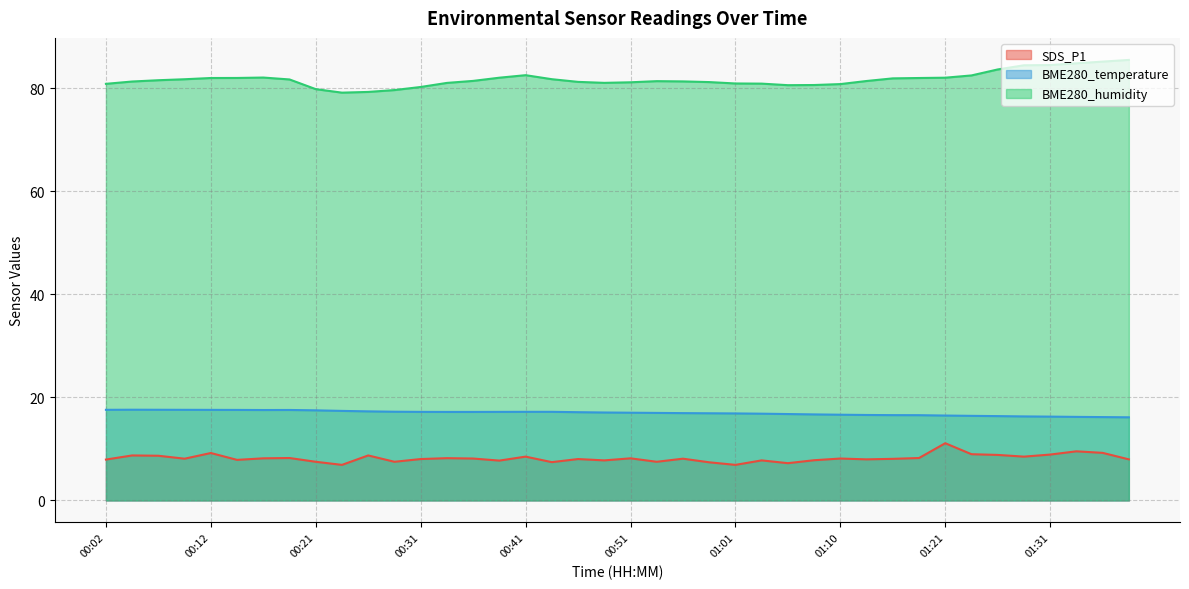

Reading left to right, transcribe all the data shown in this chart.

SDS_P1: 00:02=7.9	00:04=8.7	00:07=8.7	00:09=8.1	00:12=9.2	00:14=7.9	00:17=8.2	00:19=8.2	00:21=7.5	00:24=6.9	00:26=8.7	00:29=7.5	00:31=8.0	00:34=8.2	00:36=8.1	00:39=7.7	00:41=8.5	00:43=7.4	00:46=8.0	00:48=7.8	00:51=8.2	00:53=7.5	00:56=8.1	00:58=7.4	01:01=6.9	01:03=7.8	01:06=7.2	01:08=7.8	01:10=8.1	01:13=8.0	01:15=8.1	01:18=8.2	01:21=11.1	01:23=9.0	01:26=8.8	01:28=8.5	01:31=8.9	01:33=9.5	01:36=9.2	01:38=8.0
BME280_temperature: 00:02=17.6	00:04=17.6	00:07=17.6	00:09=17.6	00:12=17.6	00:14=17.6	00:17=17.5	00:19=17.6	00:21=17.5	00:24=17.4	00:26=17.3	00:29=17.2	00:31=17.2	00:34=17.2	00:36=17.2	00:39=17.2	00:41=17.2	00:43=17.2	00:46=17.1	00:48=17.1	00:51=17.0	00:53=17.0	00:56=16.9	00:58=16.9	01:01=16.9	01:03=16.8	01:06=16.8	01:08=16.7	01:10=16.6	01:13=16.6	01:15=16.6	01:18=16.5	01:21=16.5	01:23=16.4	01:26=16.4	01:28=16.3	01:31=16.3	01:33=16.2	01:36=16.2	01:38=16.1
BME280_humidity: 00:02=80.8	00:04=81.3	00:07=81.5	00:09=81.7	00:12=82.0	00:14=82.0	00:17=82.0	00:19=81.7	00:21=79.8	00:24=79.1	00:26=79.2	00:29=79.6	00:31=80.2	00:34=81.0	00:36=81.4	00:39=82.0	00:41=82.5	00:43=81.7	00:46=81.2	00:48=81.0	00:51=81.1	00:53=81.3	00:56=81.3	00:58=81.2	01:01=80.9	01:03=80.9	01:06=80.6	01:08=80.6	01:10=80.8	01:13=81.4	01:15=81.9	01:18=82.0	01:21=82.0	01:23=82.5	01:26=83.6	01:28=84.4	01:31=84.5	01:33=84.8	01:36=85.1	01:38=85.5